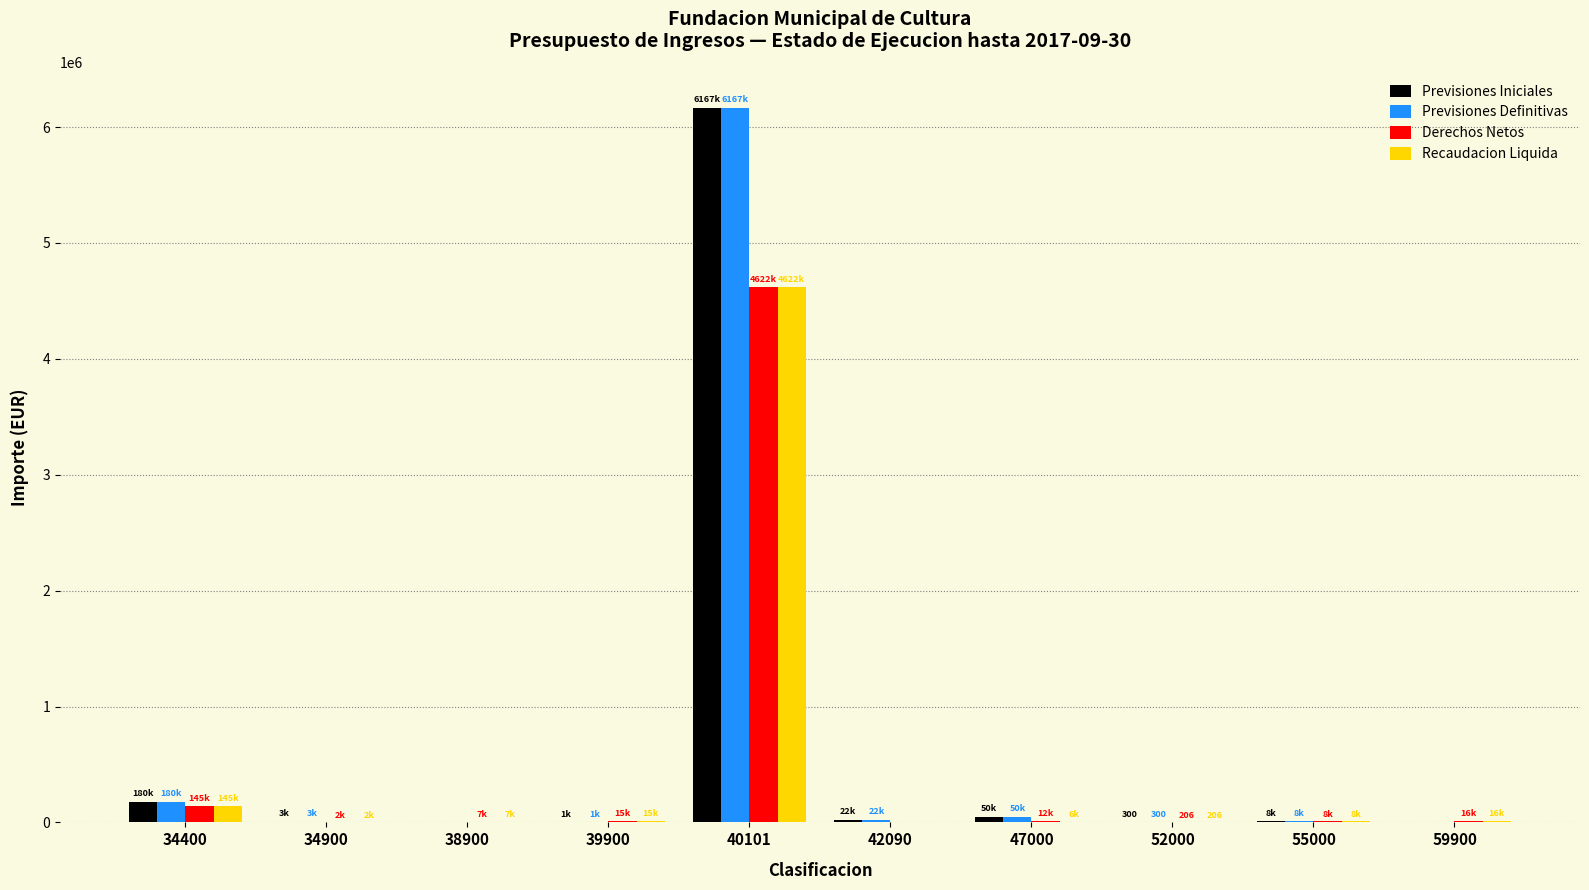

What is the total value across all series at 40101?

21578018.0